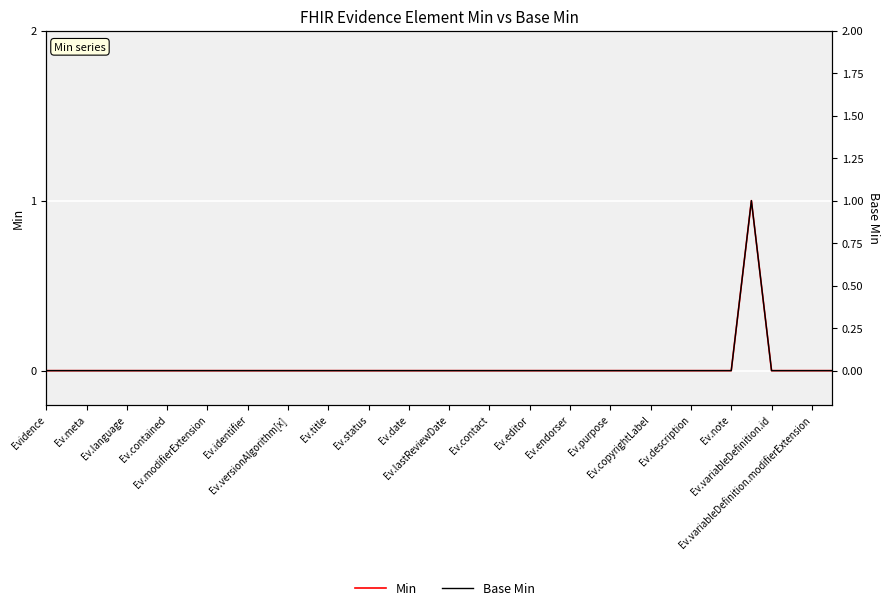

Which series changed the most between 25 and 28?

Min